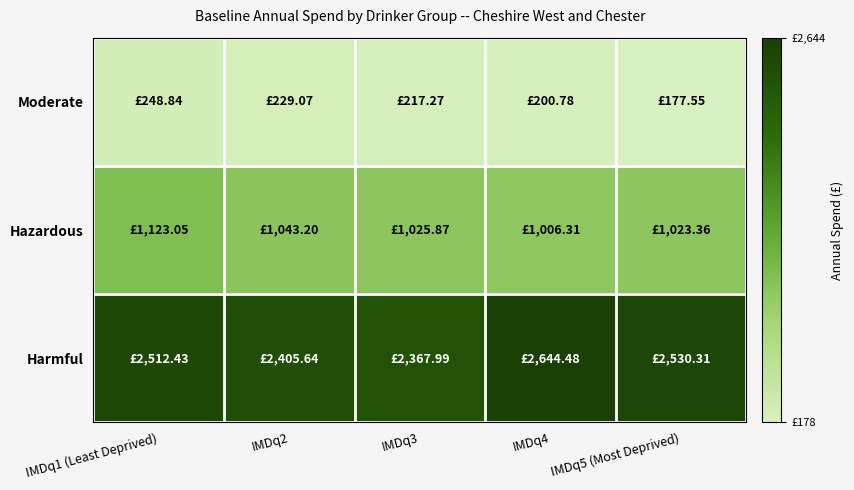

Which has a higher value, IMDq4 or IMDq5 (Most Deprived)?

IMDq4